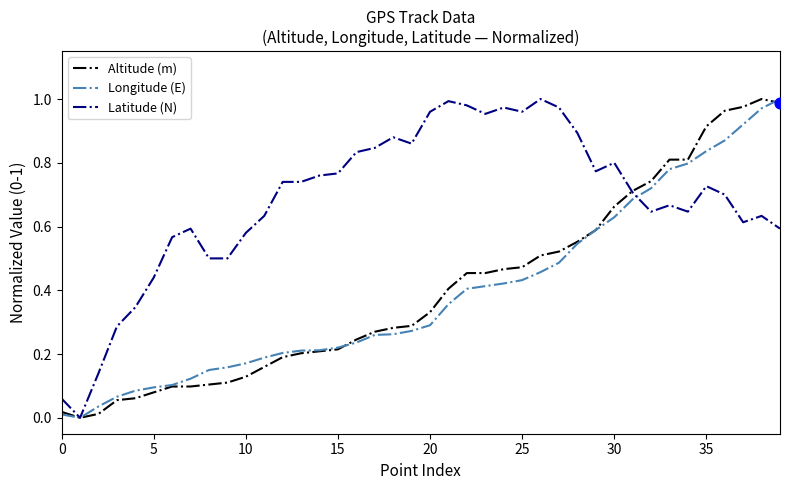

Which series has the largest total across all categories?

Latitude (N)